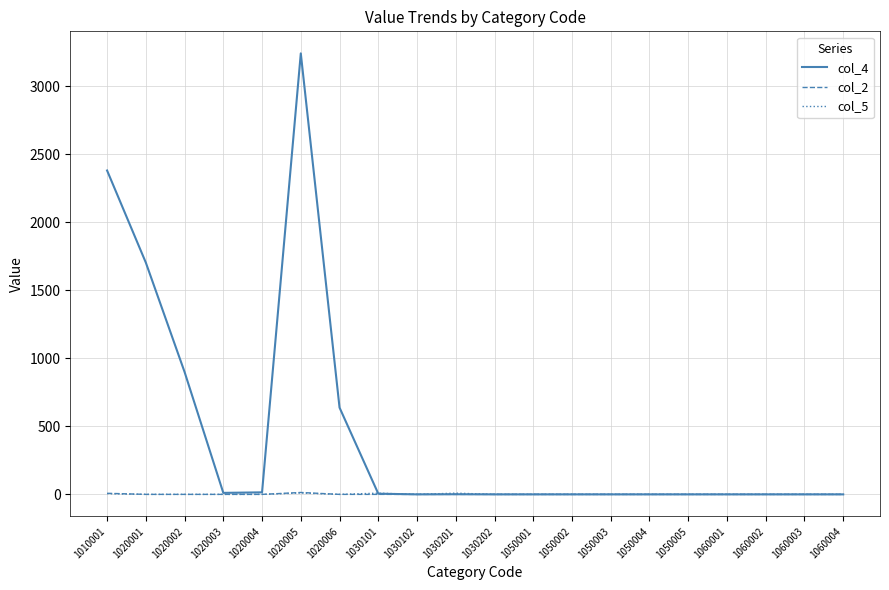

At which category is the sum across all series the highest?

1020005